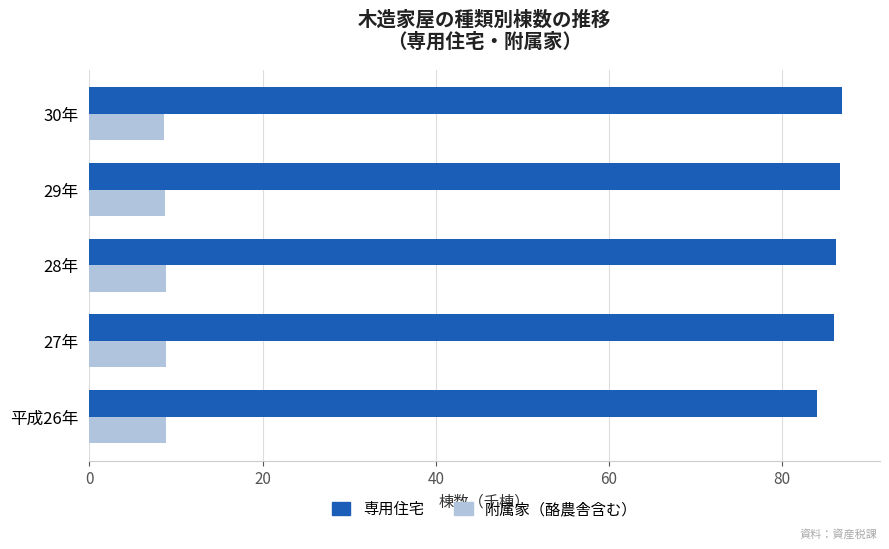

What is the minimum value shown in the chart?

8.7